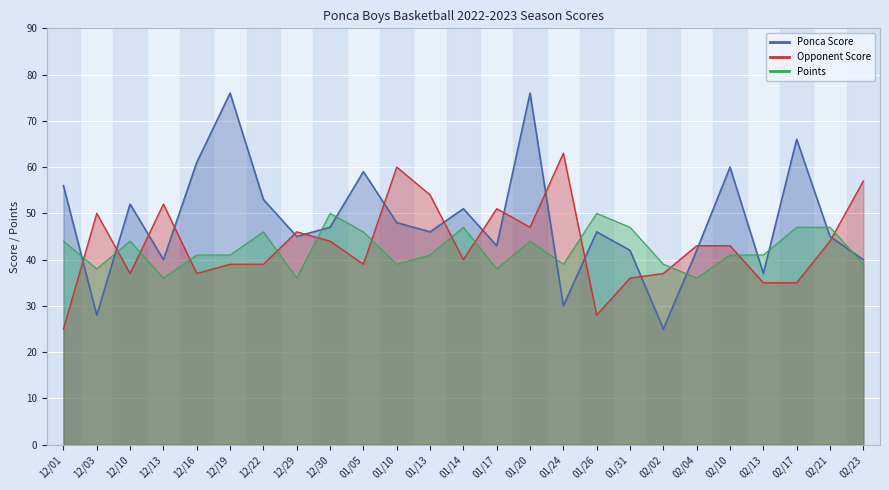

Reading right to left, list all the values displayed in this chart.

Ponca Score: 02/23=40	02/21=45	02/17=66	02/13=37	02/10=60	02/04=42	02/02=25	01/31=42	01/26=46	01/24=30	01/20=76	01/17=43	01/14=51	01/13=46	01/10=48	01/05=59	12/30=47	12/29=45	12/22=53	12/19=76	12/16=61	12/13=40	12/10=52	12/03=28	12/01=56
Opponent Score: 02/23=57	02/21=44	02/17=35	02/13=35	02/10=43	02/04=43	02/02=37	01/31=36	01/26=28	01/24=63	01/20=47	01/17=51	01/14=40	01/13=54	01/10=60	01/05=39	12/30=44	12/29=46	12/22=39	12/19=39	12/16=37	12/13=52	12/10=37	12/03=50	12/01=25
Points: 02/23=39	02/21=47	02/17=47	02/13=41	02/10=41	02/04=36	02/02=39	01/31=47	01/26=50	01/24=39	01/20=44	01/17=38	01/14=47	01/13=41	01/10=39	01/05=46	12/30=50	12/29=36	12/22=46	12/19=41	12/16=41	12/13=36	12/10=44	12/03=38	12/01=44